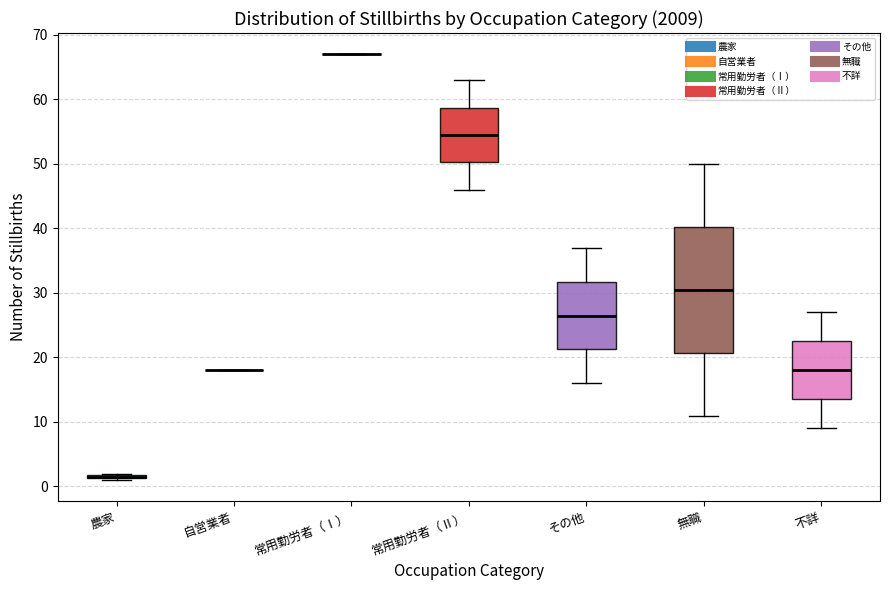

Which box is the tallest, from its lower edge to its upper edge?

無職